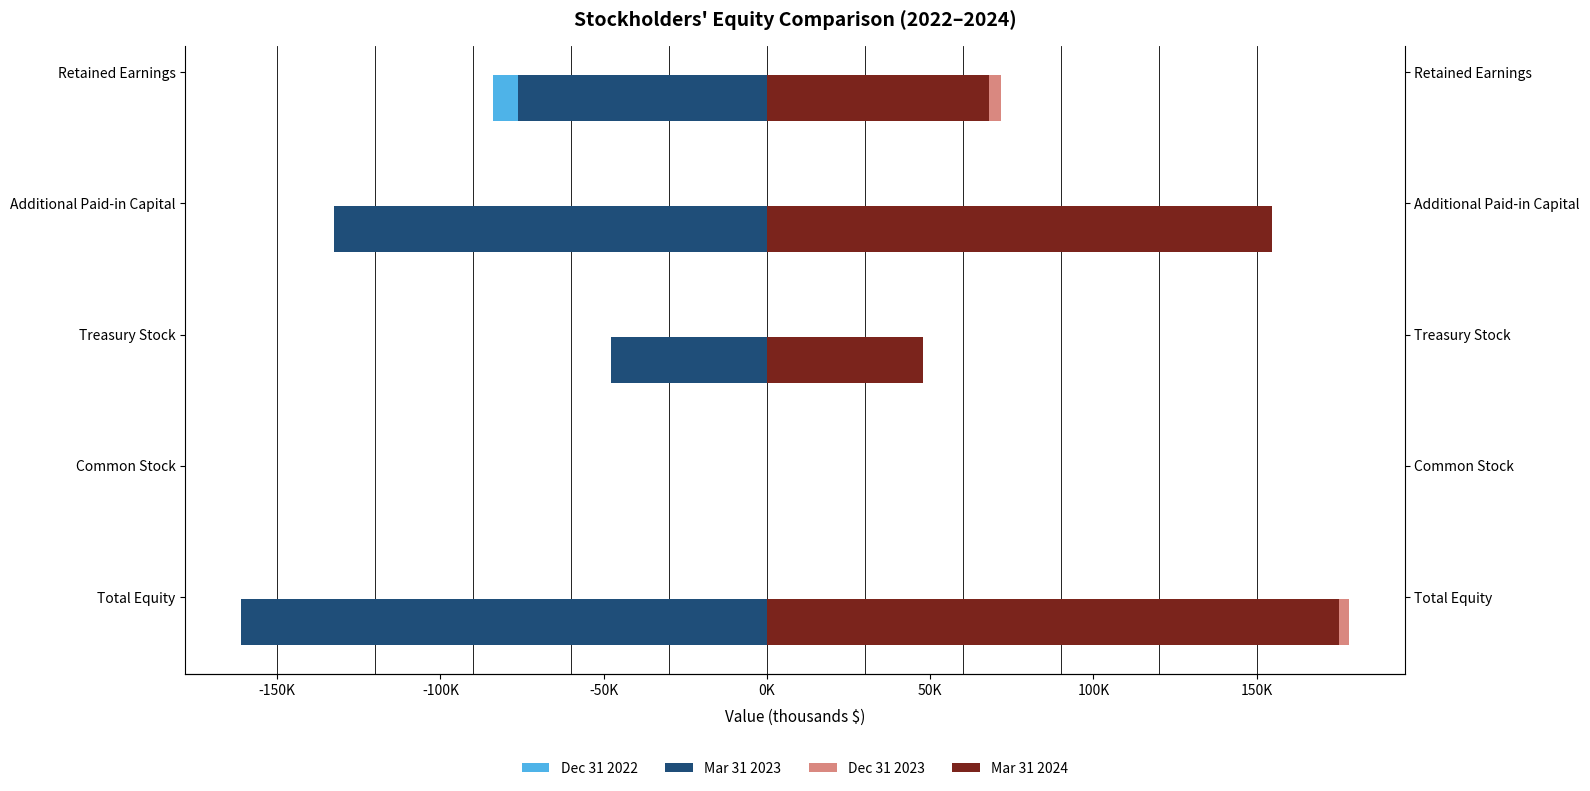

The value of Mar 31 2023 at Retained Earnings is -43589. True or false?

False